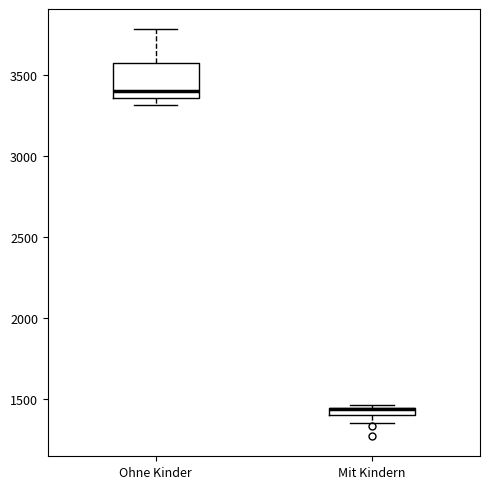

Which box is the tallest, from its lower edge to its upper edge?

Ohne Kinder